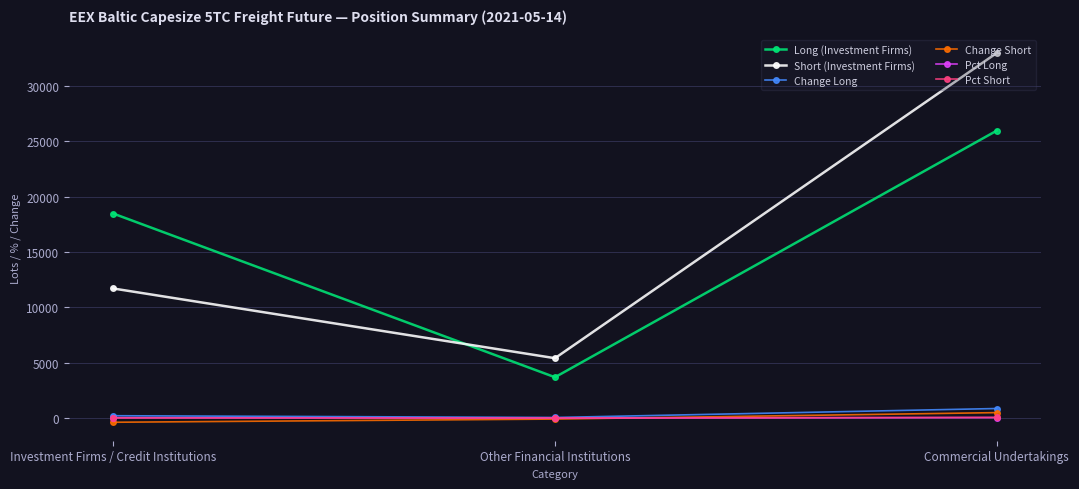

What is the maximum value for Change Long?

869.3